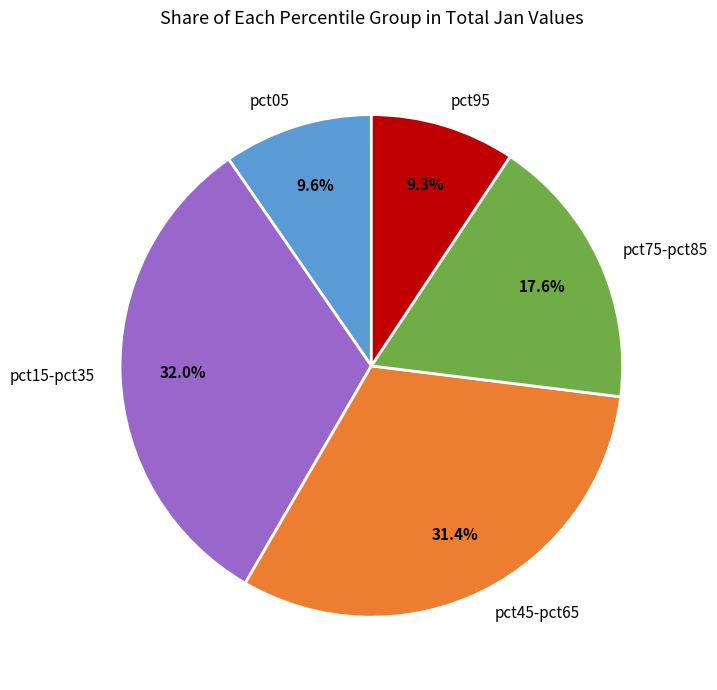

Is there any slice that represents more than half of the pie?

No